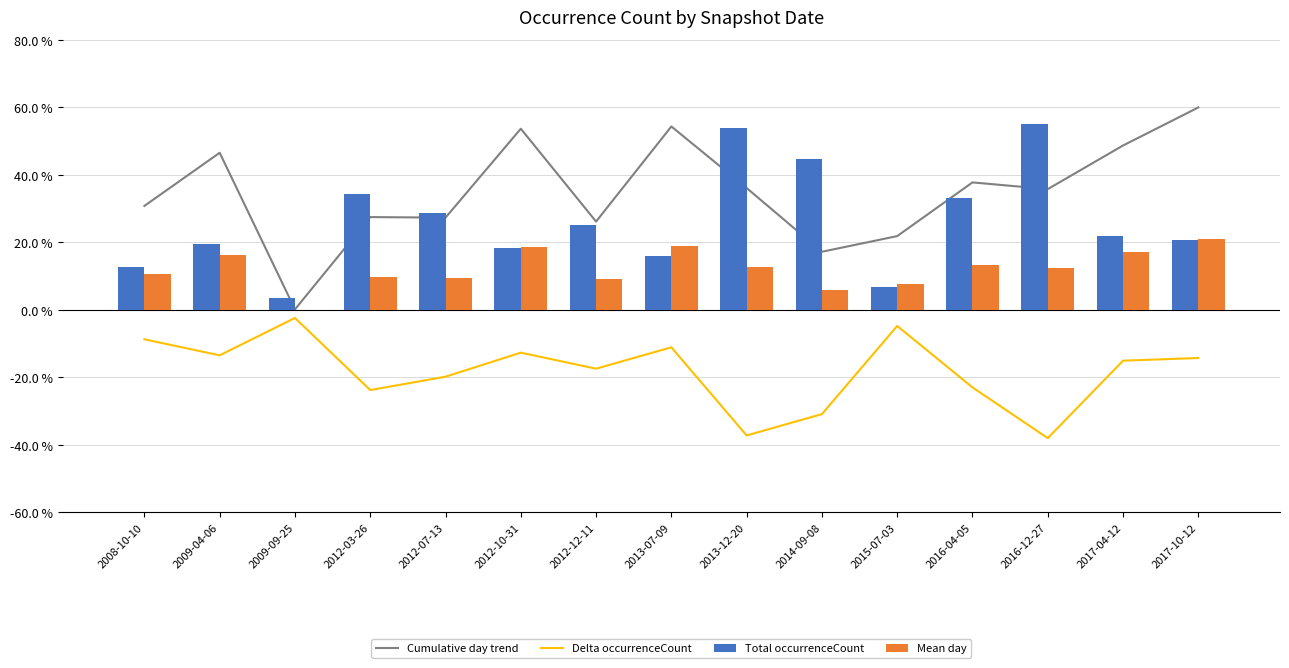

Count the number of data series in this chart.

4